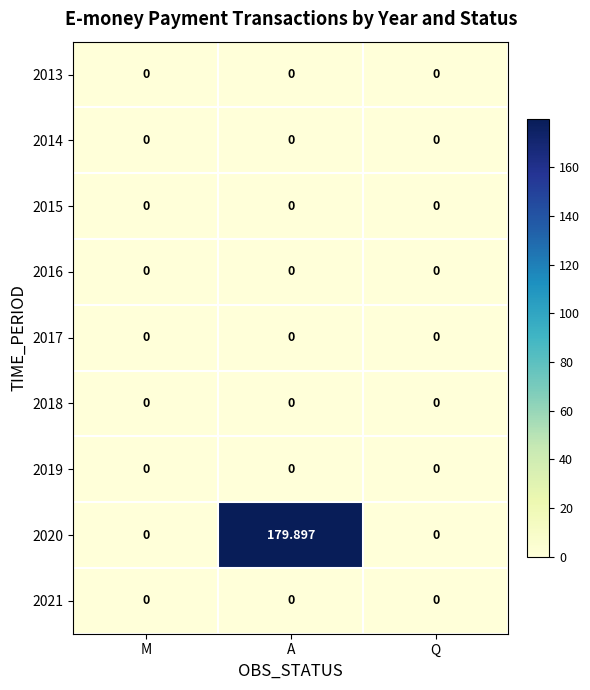

How many series are shown in this chart?

9